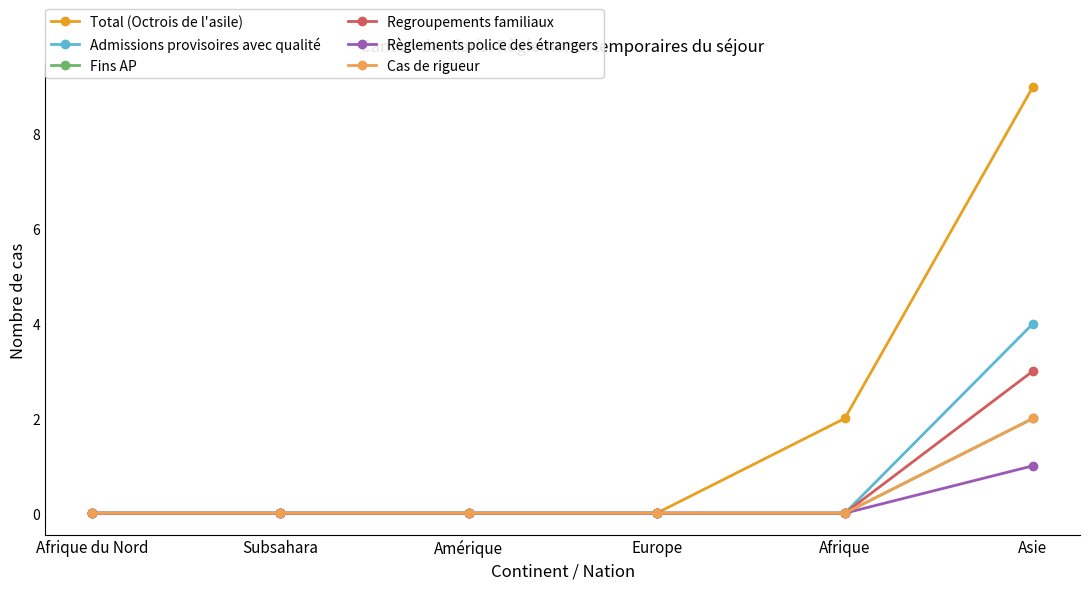

How many lines are shown in the chart?

6